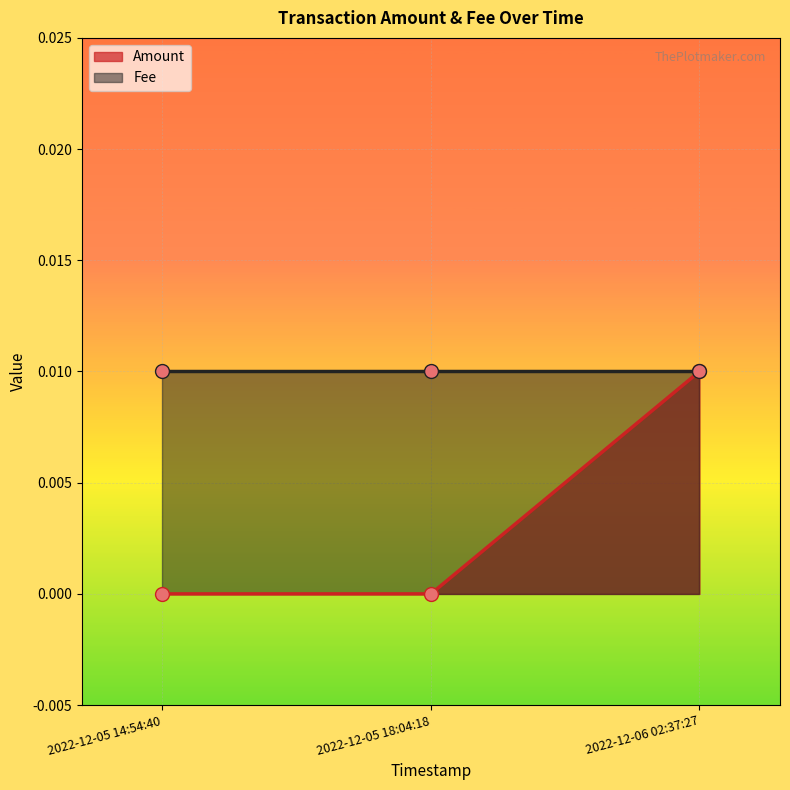

Which category has the highest value in the Amount series?

2022-12-06 02:37:27